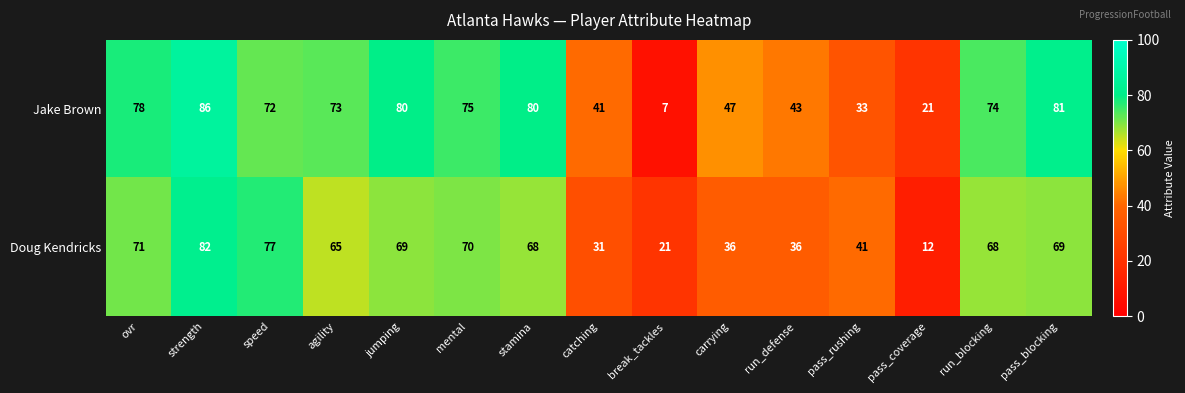

What is the difference between the maximum and minimum values in the Jake Brown series?

79